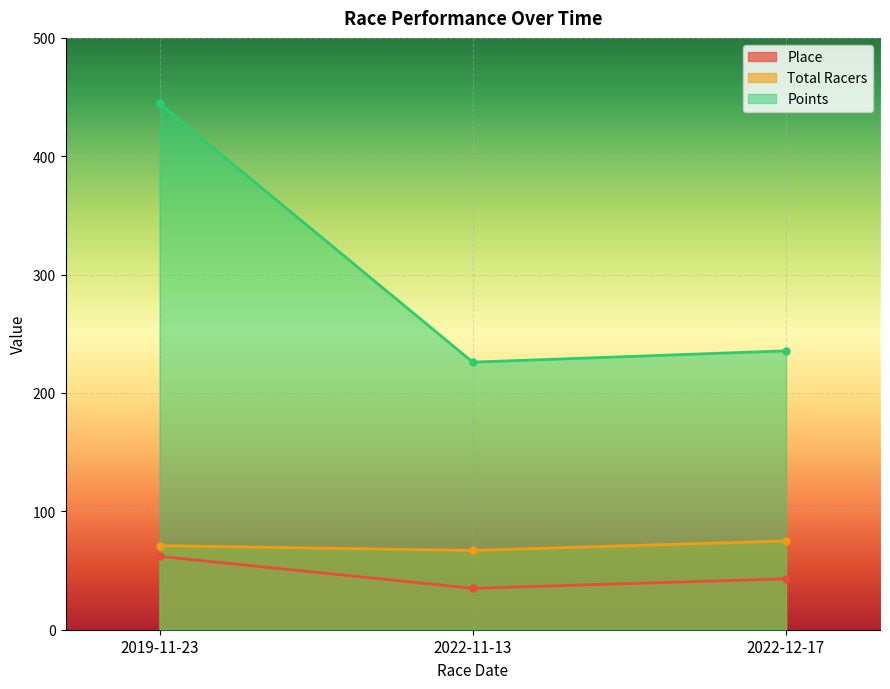

Count the Total Racers values in the range 67 to 75.

3